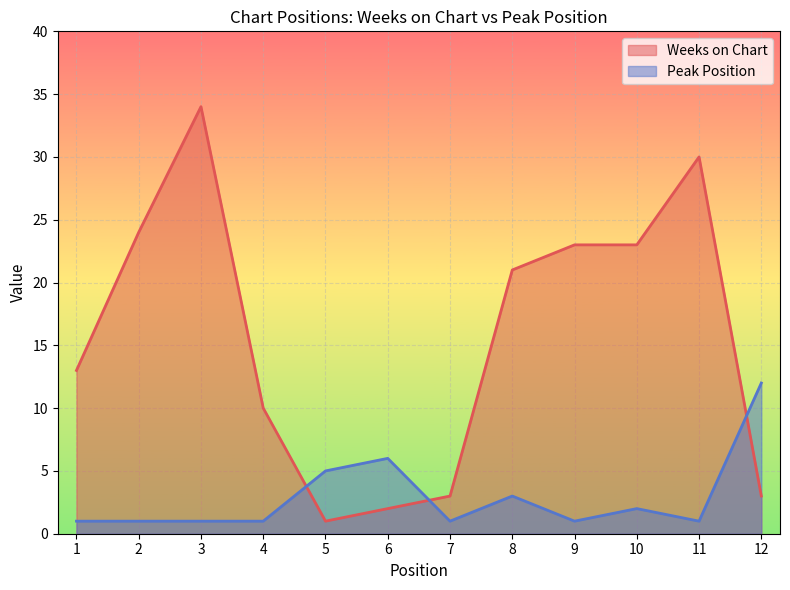

The Peak Position series shows 3 at 10. True or false?

False